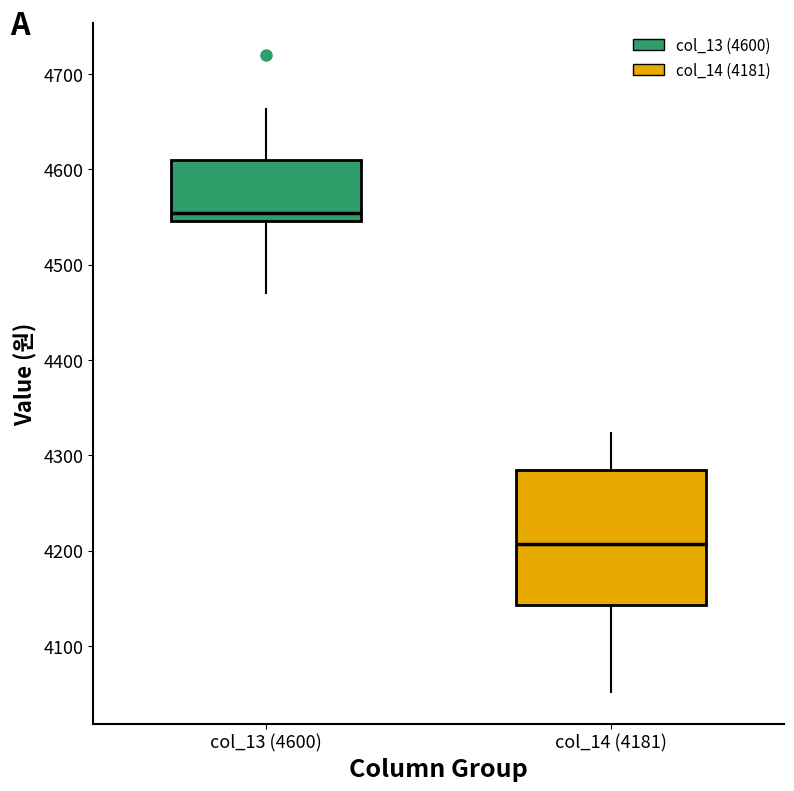

Which box's median line is the lowest?

col_14 (4181)